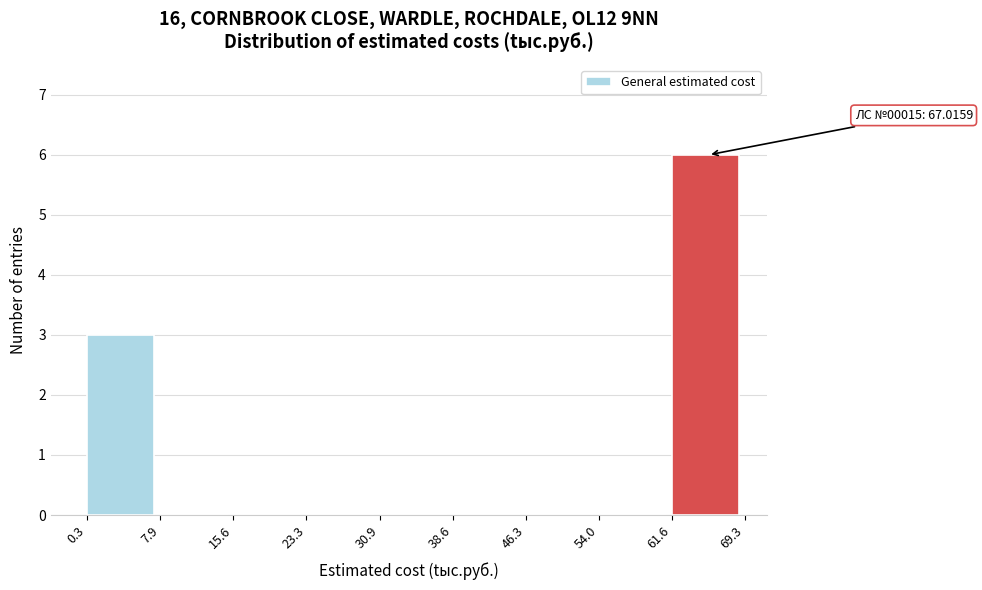

Which range on the x-axis has the tallest bar?

61.6 to 69.3